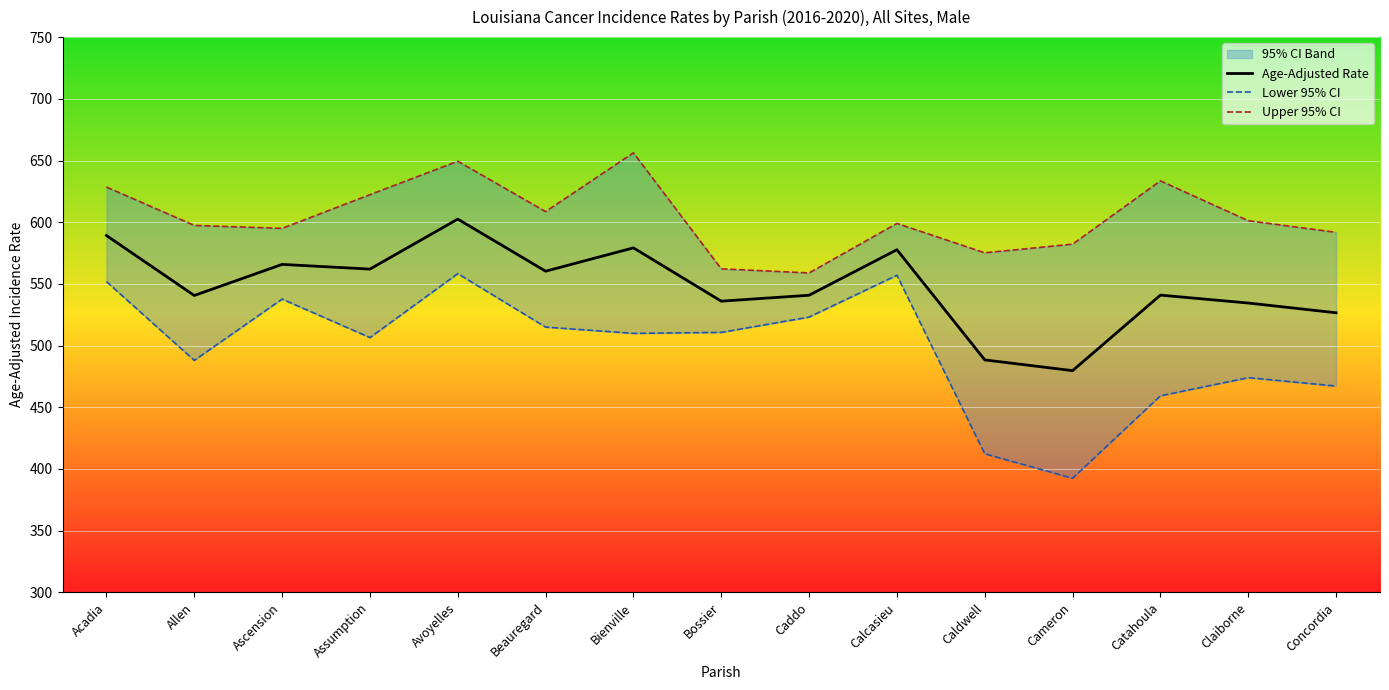

What is the maximum value shown in the chart?

656.2